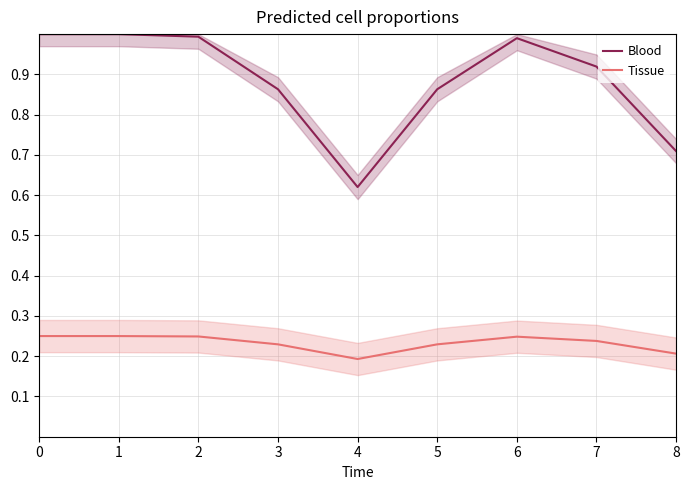

What is the value of the Tissue point at the 1st from the left?

0.2